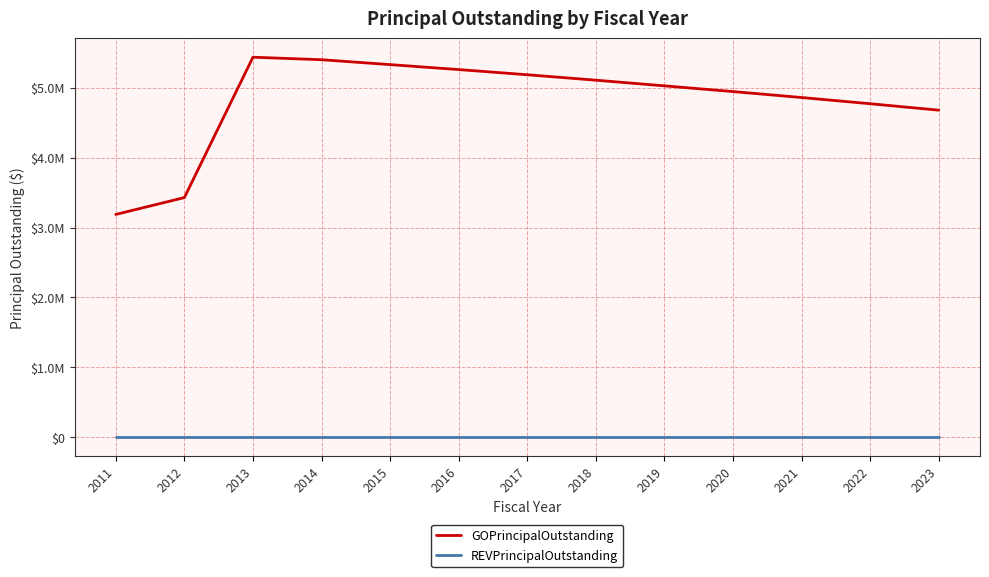

At 2023, list the series in order from smallest to largest.

REVPrincipalOutstanding, GOPrincipalOutstanding